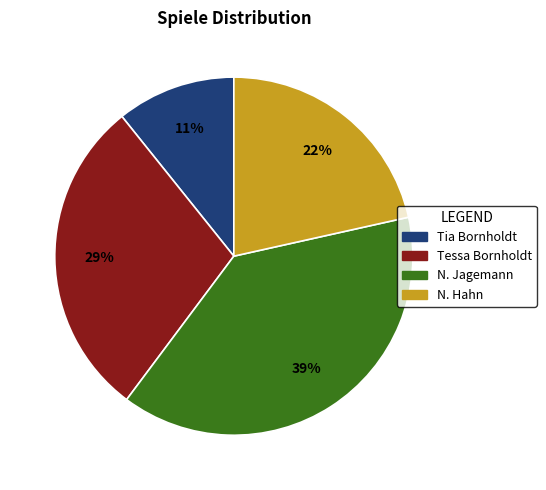

To the nearest percent, what percentage of the pie is N. Hahn?

22%